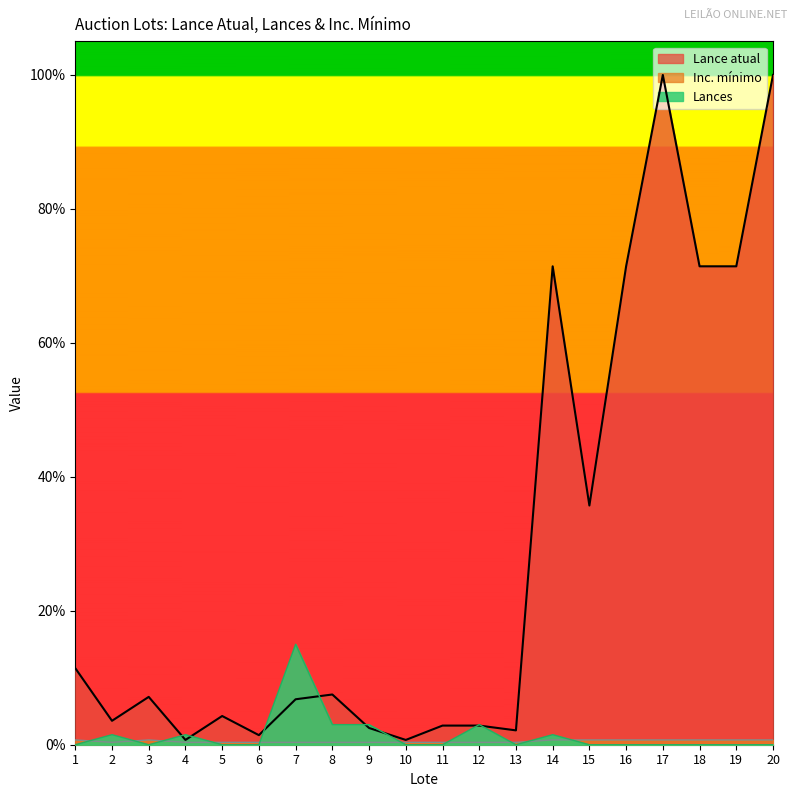

Between which two adjacent categories do Lances and Lance atual first intersect?

3 and 4